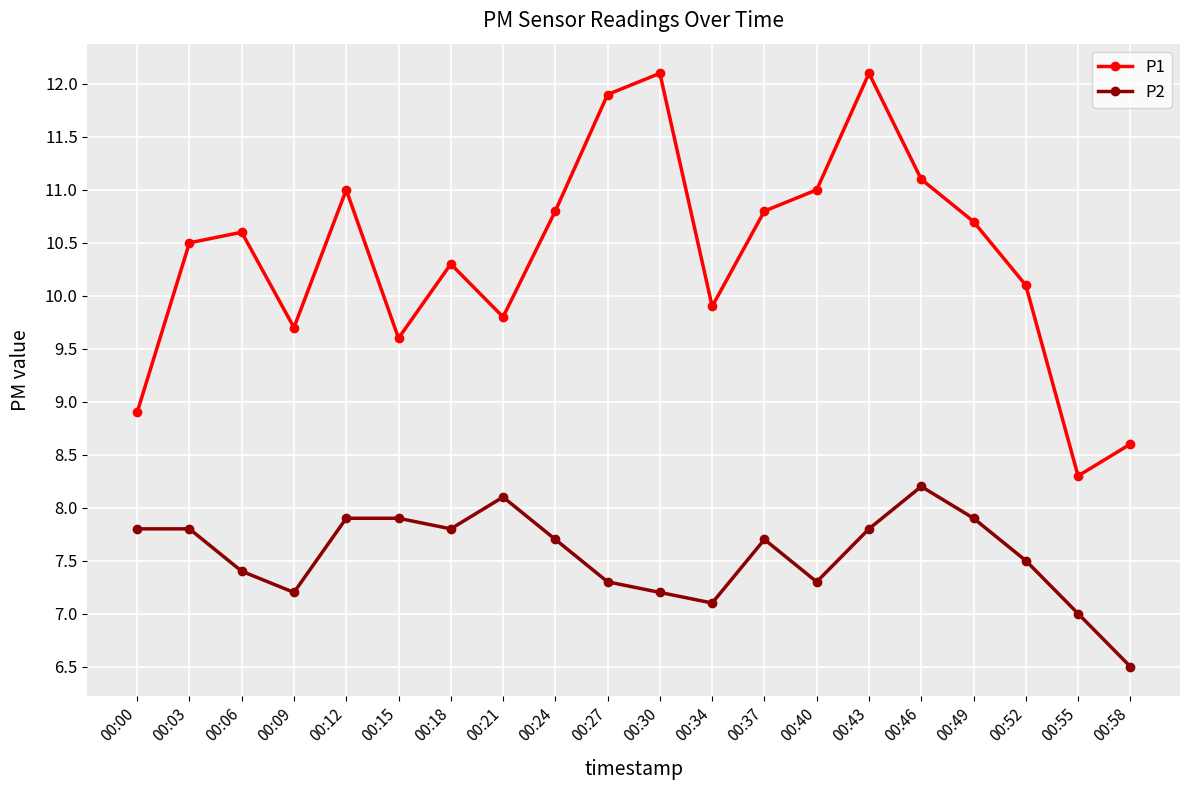

What is the difference between the P2 values at 00:00 and 00:15?

0.1